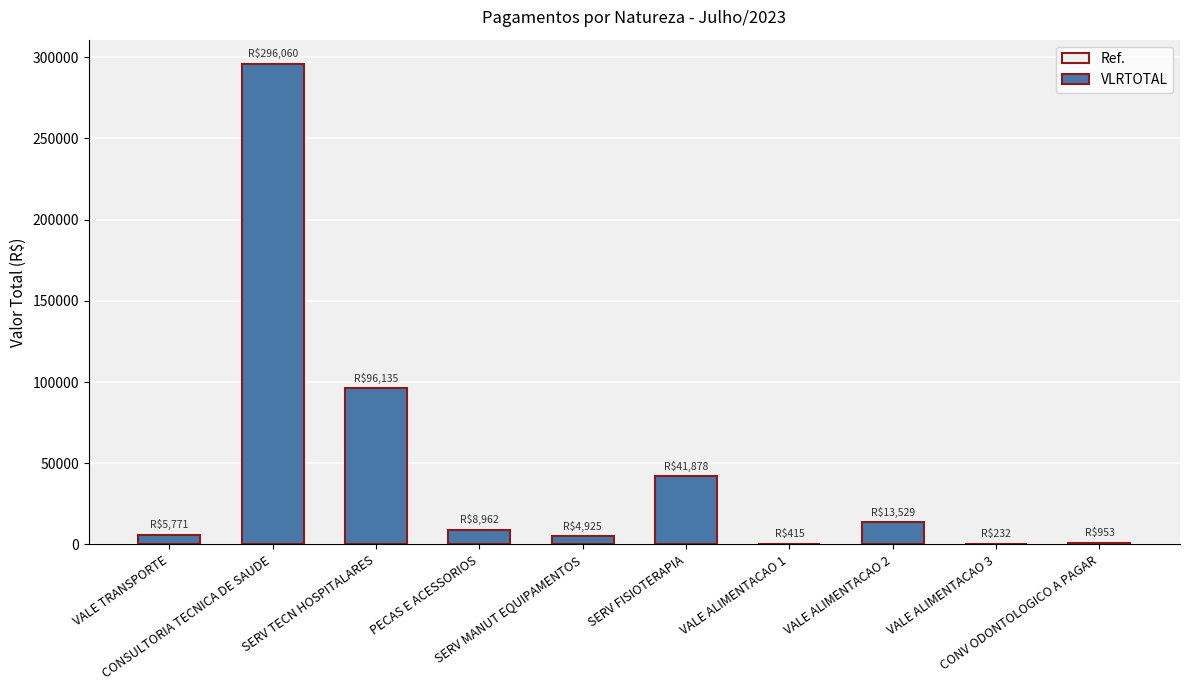

Which category has the highest value across all series?

CONSULTORIA TECNICA DE SAUDE